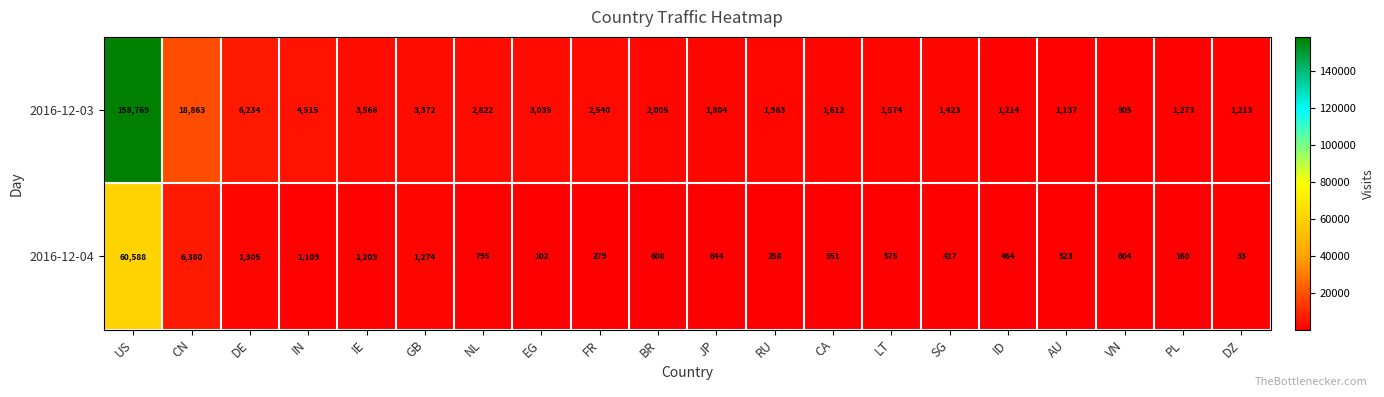

How many values in the 2016-12-03 series are below 2005?

10